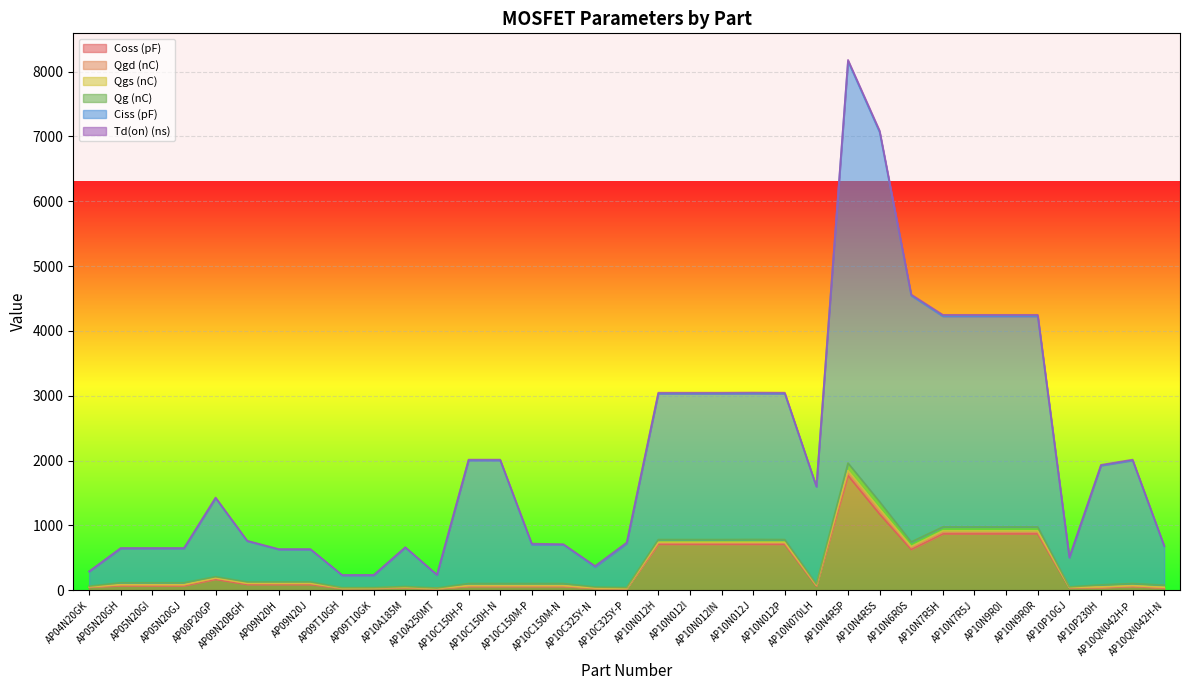

Reading left to right, extract all data points from this chart.

Coss (pF): 50.0	70.0	70.0	70.0	170.0	90.0	90.0	90.0	30.0	32.0	40.0	25.0	60.0	60.0	60.0	60.0	30.0	25.0	710.0	710.0	710.0	710.0	710.0	66.0	1770.0	1175.0	630.0	870.0	870.0	870.0	870.0	40.0	40.0	60.0	35.0
Qgd (nC): 2.1	11.5	11.5	11.5	13.0	14.0	13.0	13.0	2.2	1.7	2.5	1.8	5.0	5.0	5.0	5.0	2.5	2.0	16.0	16.0	16.0	16.0	16.0	8.0	44.0	45.0	25.0	23.0	23.0	23.0	23.0	3.2	5.0	5.0	5.0
Qgs (nC): 1.1	3.0	3.0	3.0	5.0	2.0	2.0	2.0	1.2	1.1	2.0	1.1	5.5	5.5	5.5	5.5	2.0	2.0	14.0	14.0	14.0	14.0	14.0	5.0	32.0	35.0	20.0	22.0	22.0	22.0	22.0	1.5	5.5	5.5	5.5
Qg (nC): 8.5	30.0	30.0	30.0	20.0	21.0	23.0	23.0	5.5	5.0	12.0	5.5	32.0	32.0	32.0	32.0	14.0	11.0	41.0	41.0	41.0	43.0	41.0	16.0	115.0	110.0	70.0	61.0	61.0	61.0	61.0	6.0	32.0	32.0	32.0
Ciss (pF): 225.0	530.0	530.0	530.0	1210.0	630.0	500.0	500.0	190.0	190.0	600.0	200.0	1900.0	1900.0	600.0	600.0	310.0	680.0	2250.0	2250.0	2250.0	2250.0	2250.0	1500.0	6200.0	5700.0	3800.0	3250.0	3250.0	3250.0	3250.0	450.0	1840.0	1900.0	600.0
Td(on) (ns): 4.0	6.0	6.0	6.0	12.0	6.0	6.0	6.0	6.5	6.0	7.0	6.0	12.0	12.0	16.0	7.0	15.0	15.0	16.0	16.0	16.0	16.0	16.0	8.0	20.0	24.0	16.0	22.0	22.0	22.0	22.0	7.0	11.0	12.0	7.0